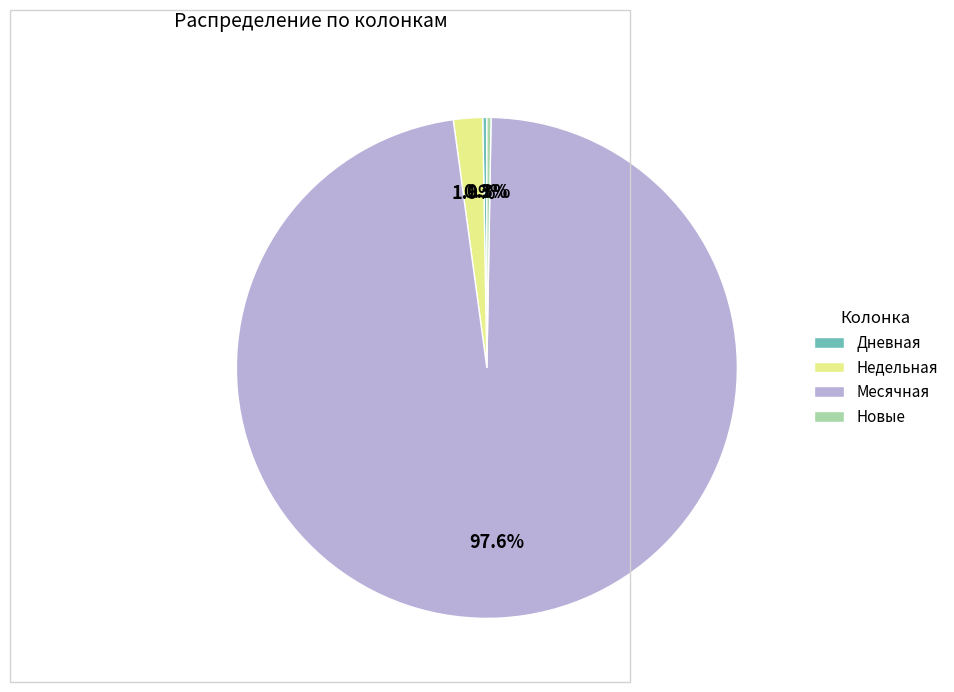

Is the sum of Недельная and Месячная greater than half?

Yes